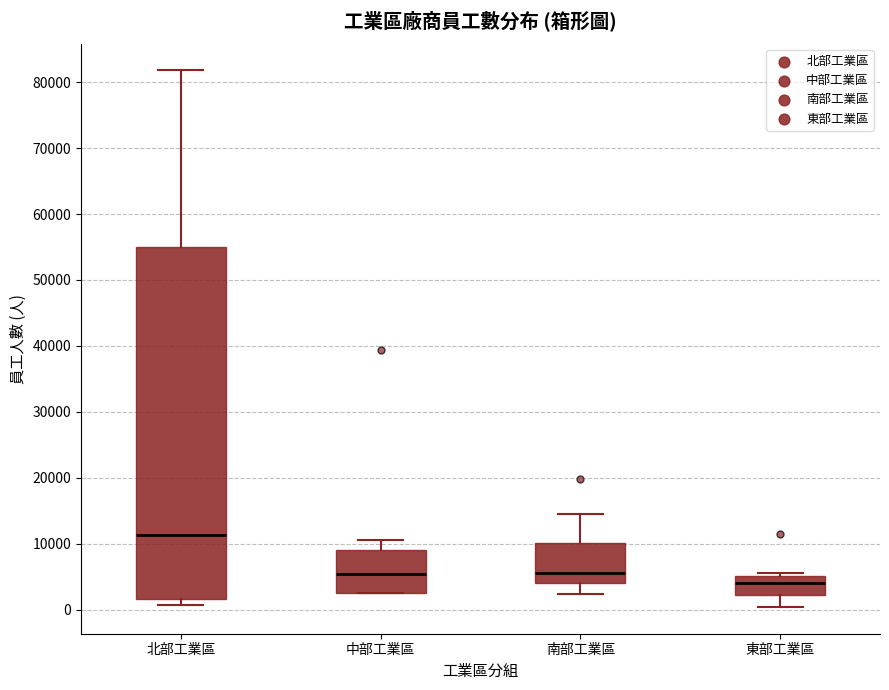

Reading left to right, transcribe this box plot: for each box, give where its median line is, the range the box spans, and where its two whiskers end, as read against the y-axis. The values are not printed on the chart, so give them approximately, as read against the axis.

北部工業區: median 11000, box 2000 to 55000, whiskers 1000 to 82000
中部工業區: median 5000, box 3000 to 9000, whiskers 2000 to 11000
南部工業區: median 6000, box 4000 to 10000, whiskers 2000 to 15000
東部工業區: median 4000, box 2000 to 5000, whiskers 0 to 6000